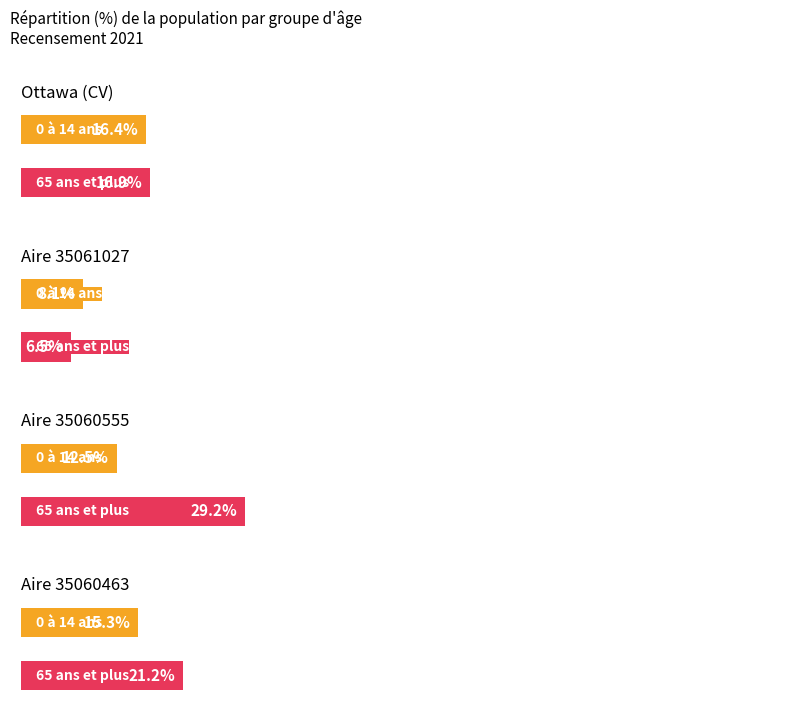

Which has a higher value, Aire 35061027 or Aire 35060555?

Aire 35060555